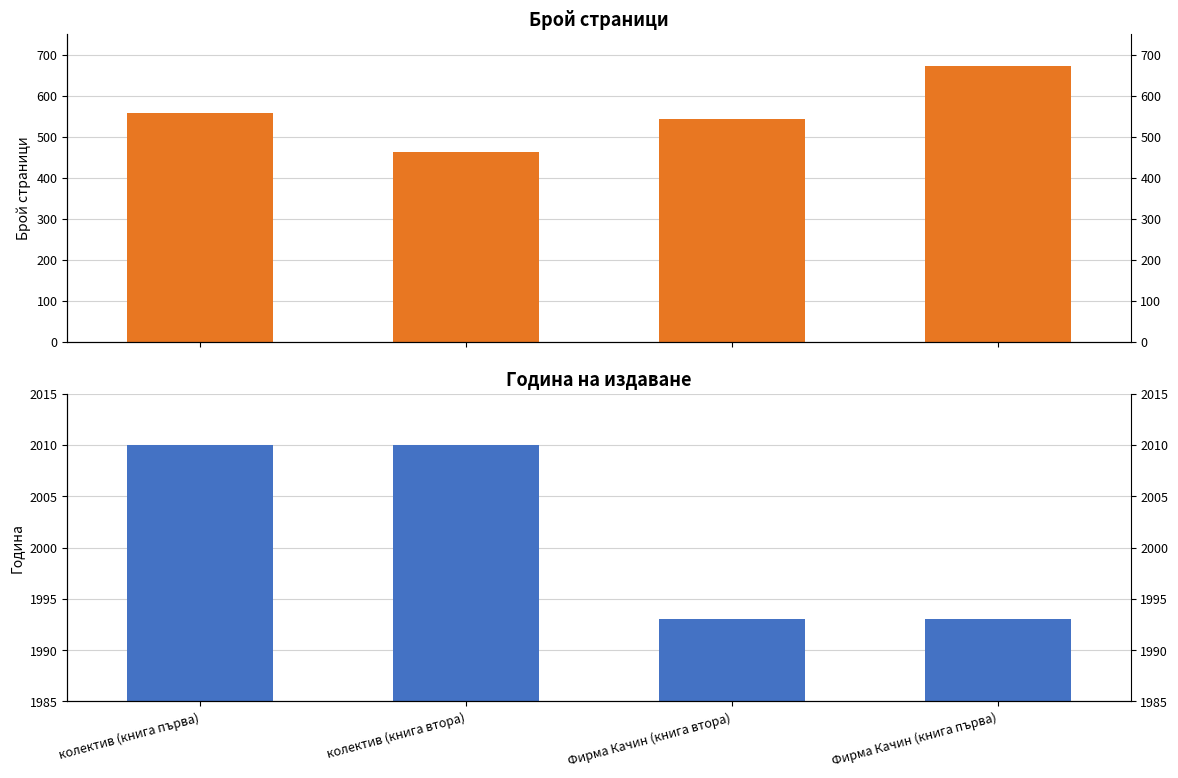

Rank the series at Фирма Качин (книга втора) from highest to lowest value.

publishingYear, pageCount